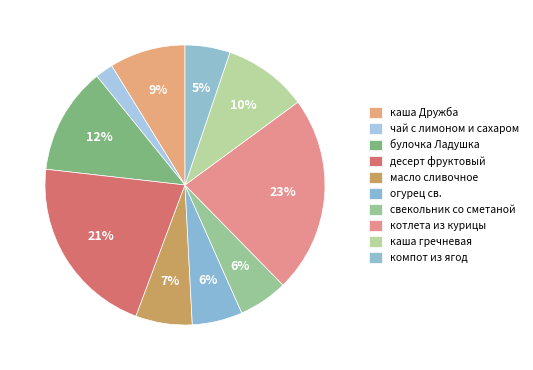

To the nearest percent, what is the difference between the компот из ягод and котлета из курицы slice percentages?

18%